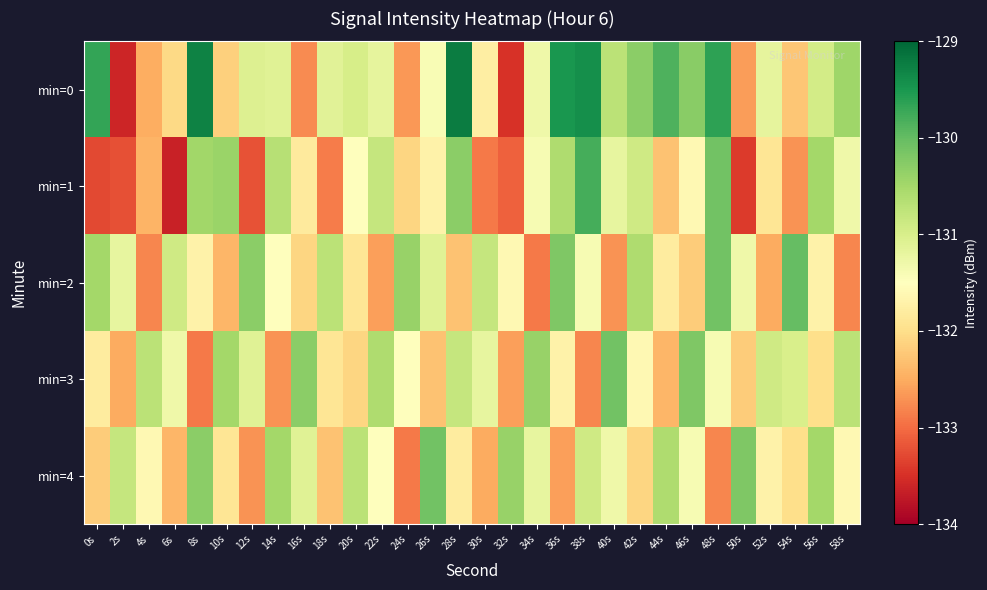

Rank the series by their maximum value, from lowest to highest.

min=3, min=4, min=2, min=1, min=0